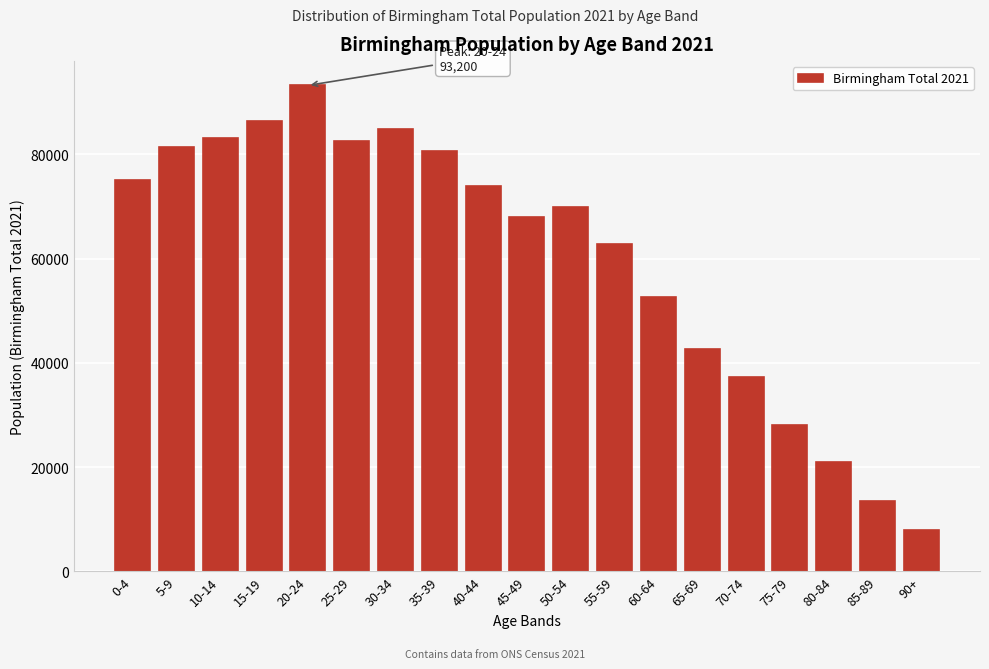

Reading left to right, extract all data points from this chart.

0-4=75000	5-9=81300	10-14=83100	15-19=86400	20-24=93200	25-29=82600	30-34=84800	35-39=80600	40-44=74000	45-49=68000	50-54=69900	55-59=62700	60-64=52600	65-69=42600	70-74=37300	75-79=28100	80-84=21000	85-89=13600	90+=7900